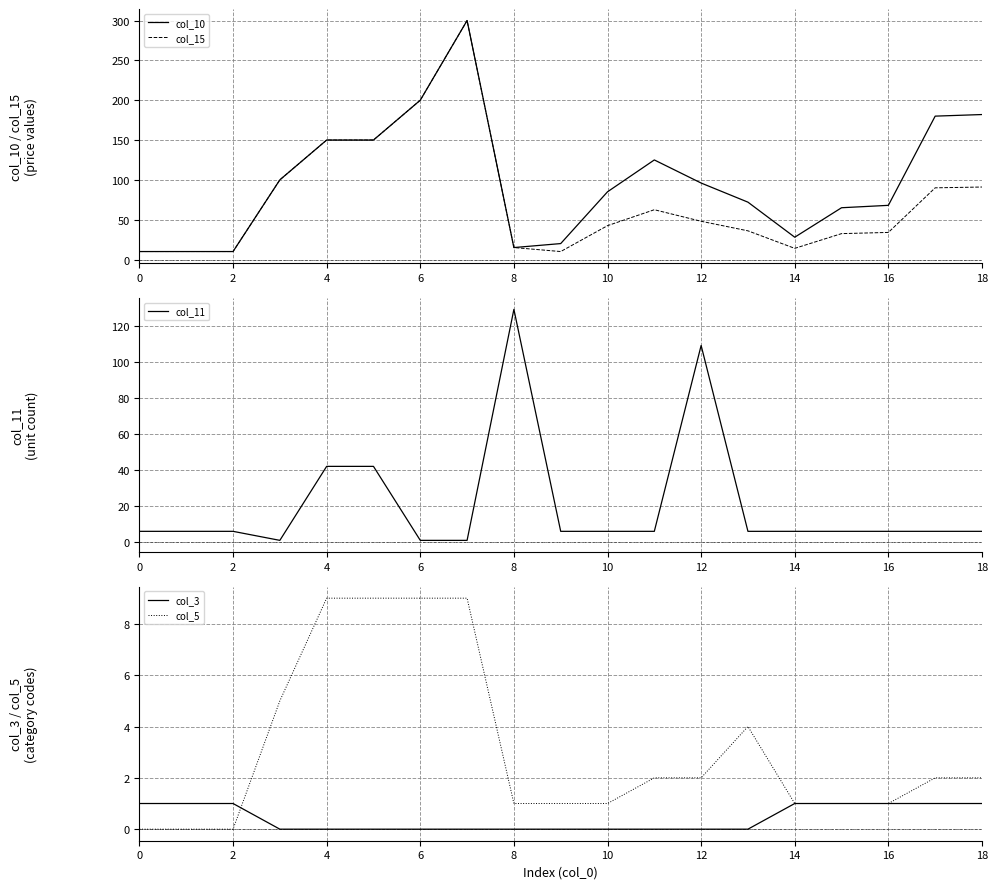

What is the difference between the maximum and minimum values in the col_11 series?

128